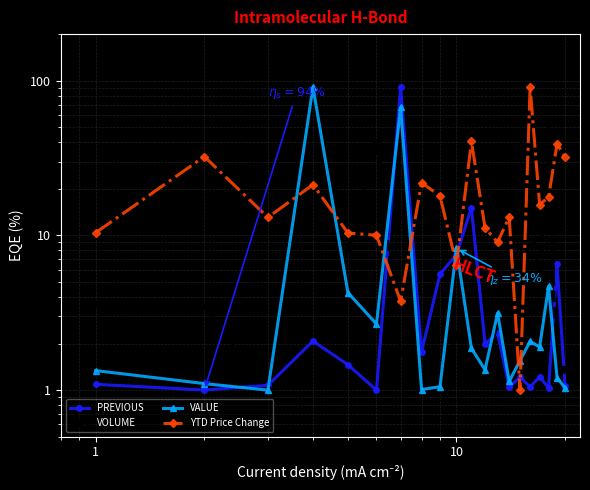

Does the chart have visible grid lines?

Yes